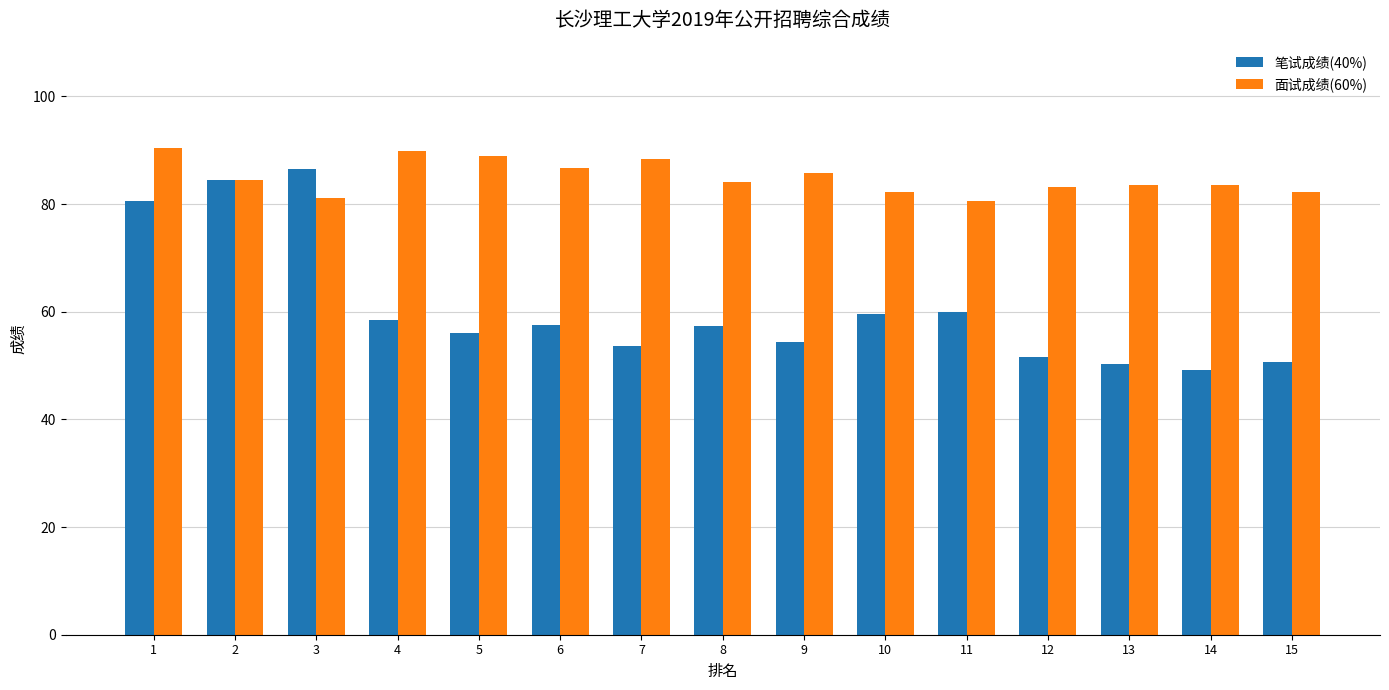

True or false: 笔试成绩(40%) has a value of 84.5 at 2.

True